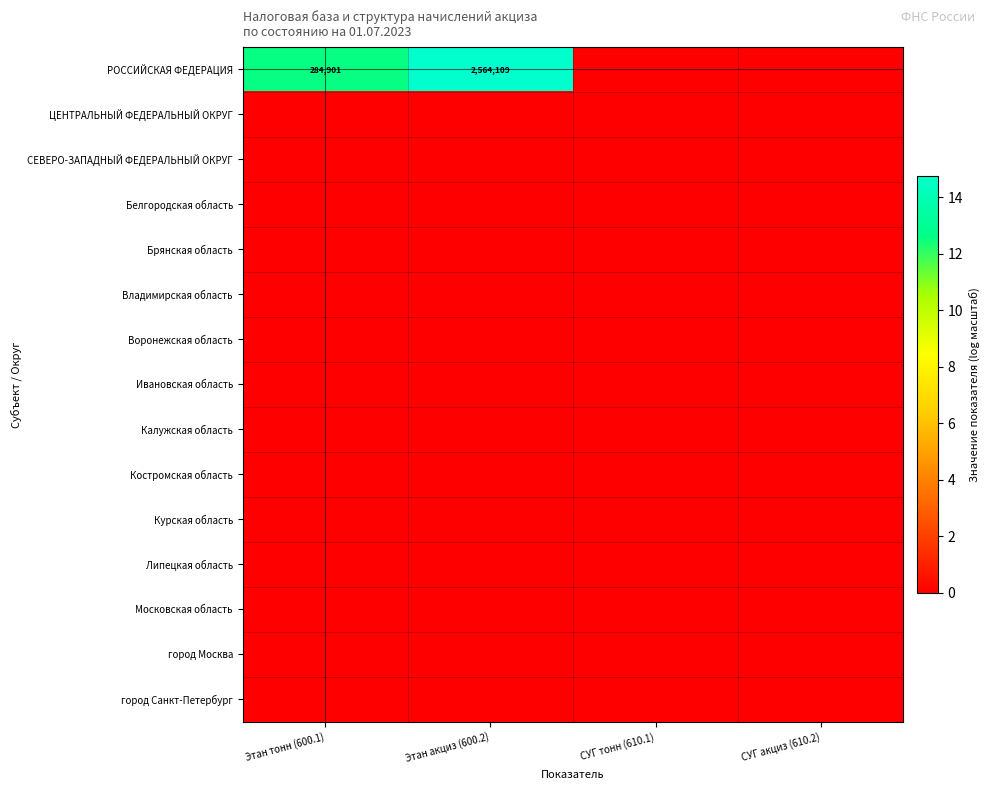

True or false: Московская область has a value of 0.0 at Этан тонн (600.1).

True